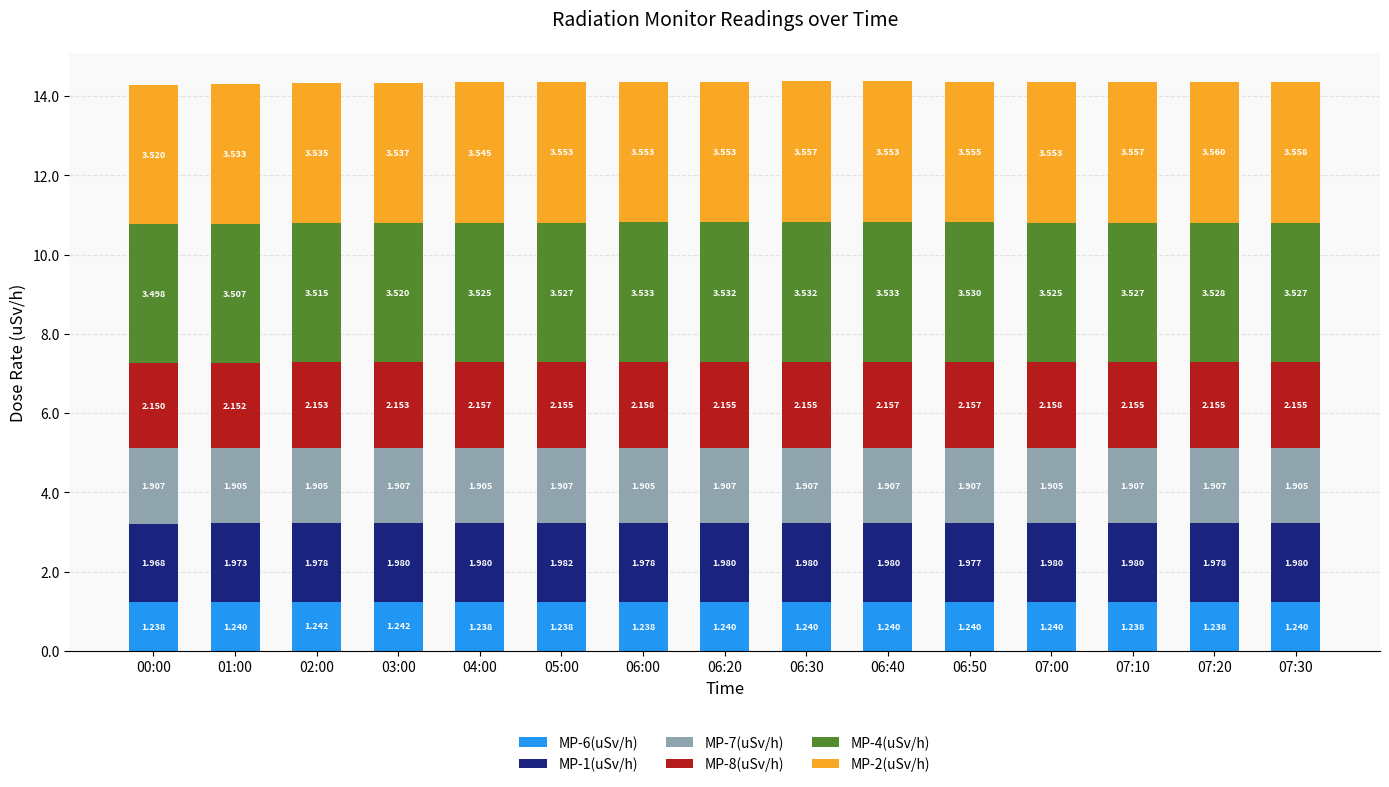

How many distinct data groups are displayed?

6